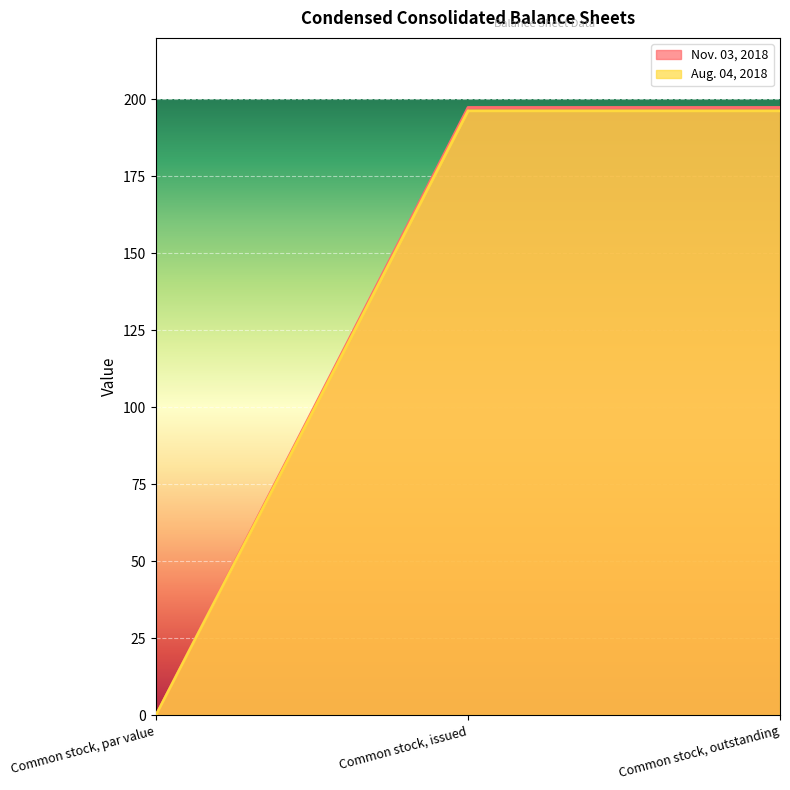

What are all the series names shown in the legend?

Nov. 03, 2018, Aug. 04, 2018